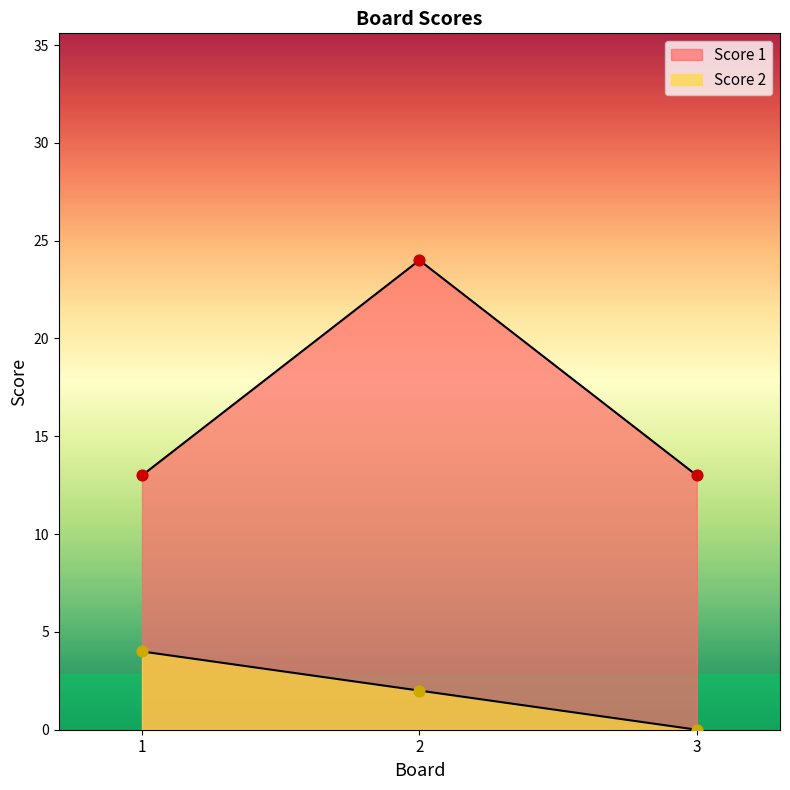

What is the total value across all series at 1?

17